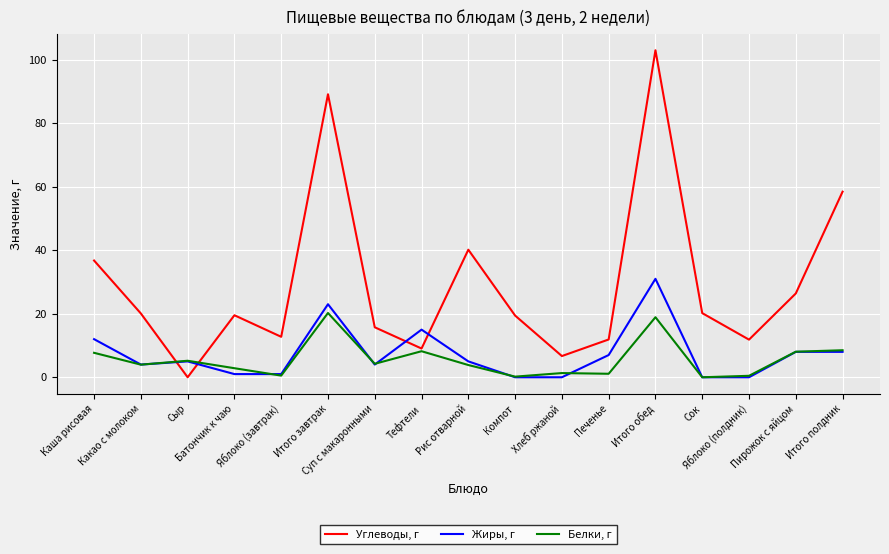

Which series ends up on top after the final intersection of Углеводы, г and Белки, г?

Углеводы, г